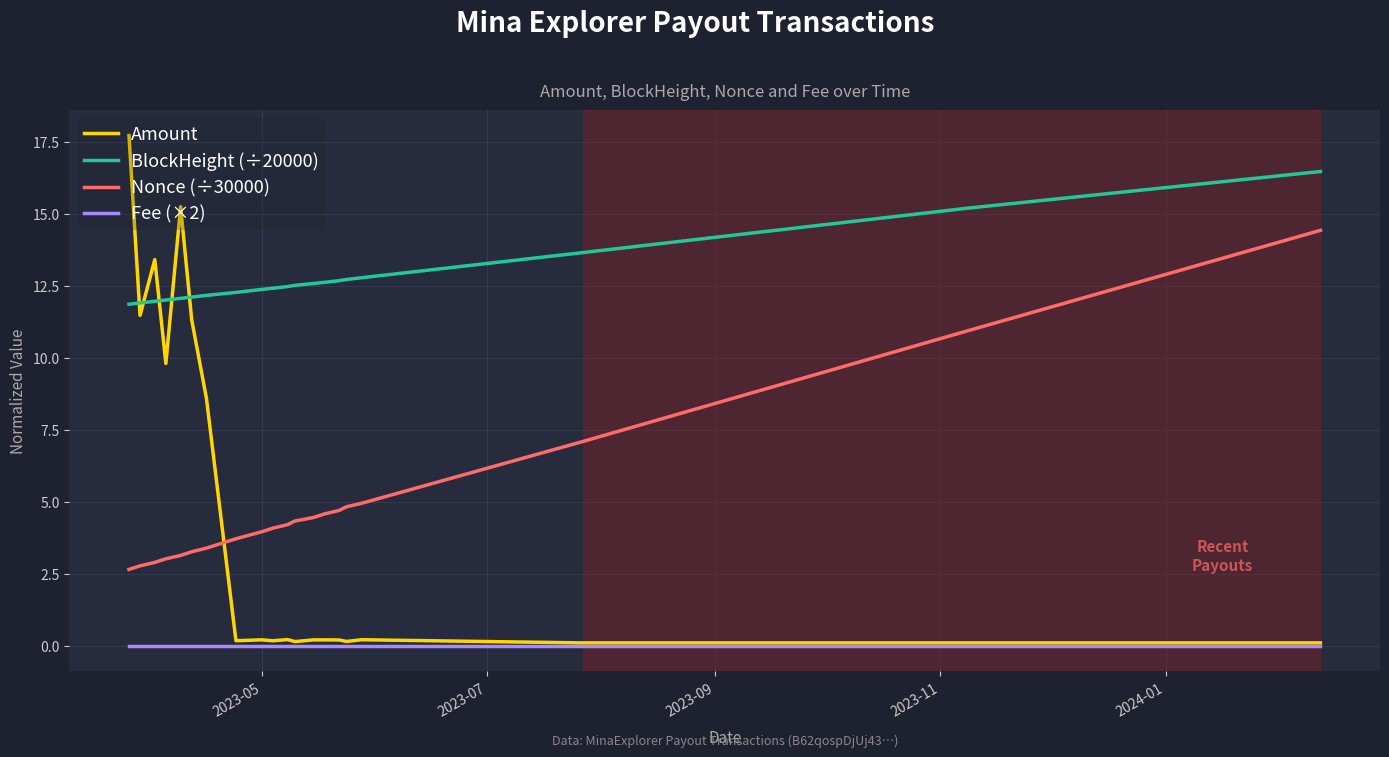

How many lines are shown in the chart?

4